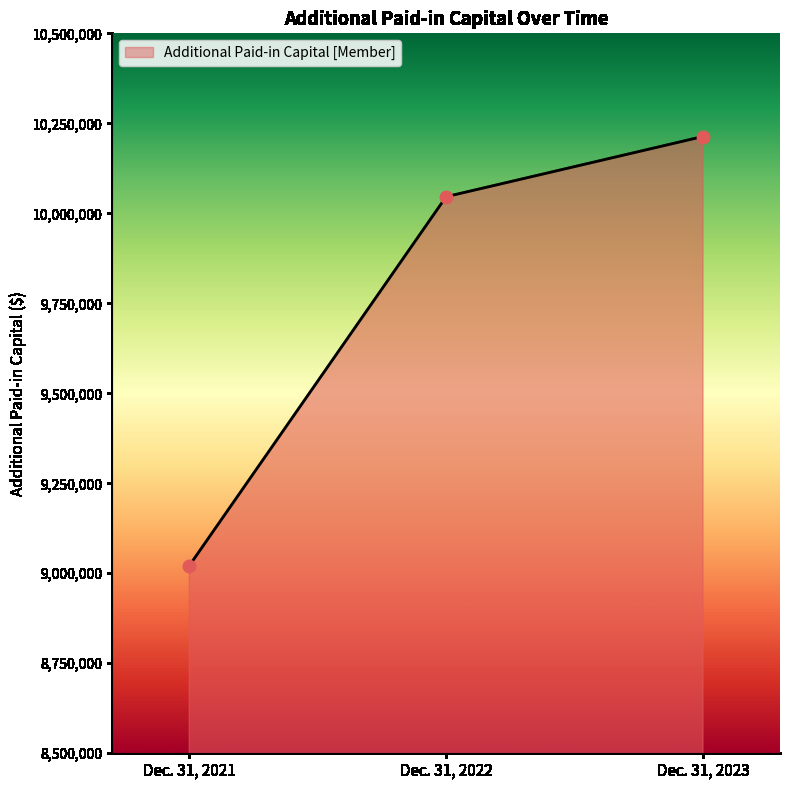

What is the change in value from Dec. 31, 2022 to Dec. 31, 2023?

+167289